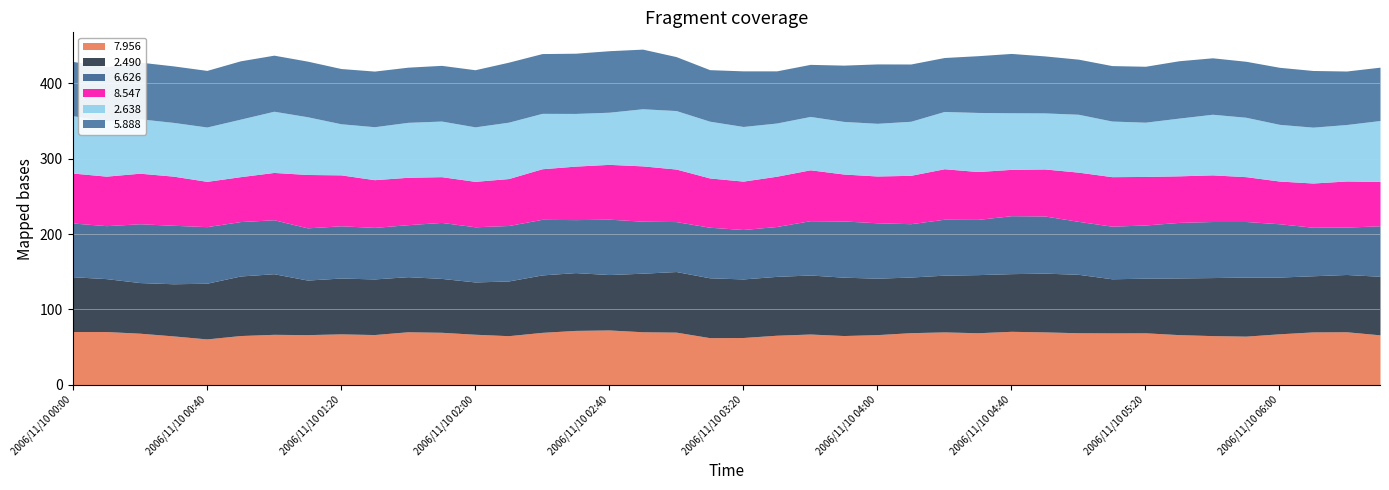

Which series has the largest total across all categories?

2.490